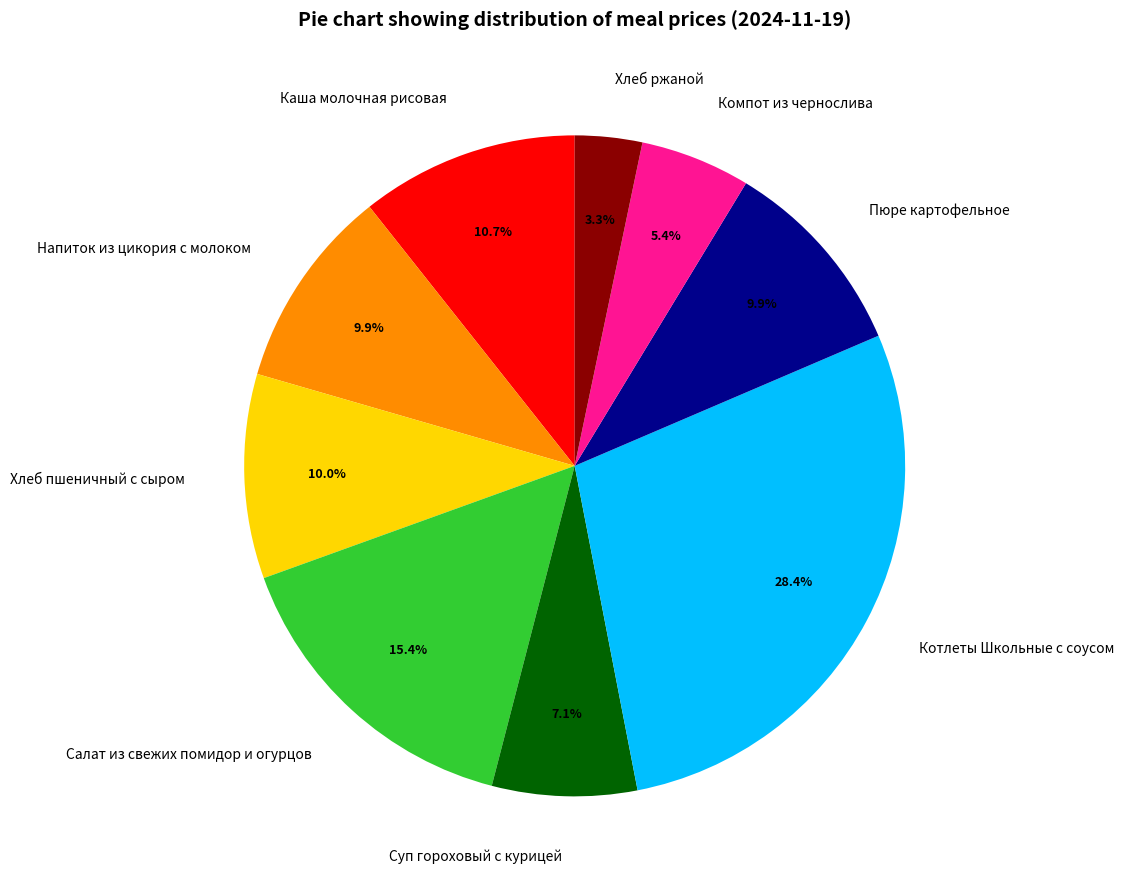

Is the sum of Хлеб ржаной and Напиток из цикория с молоком greater than half?

No